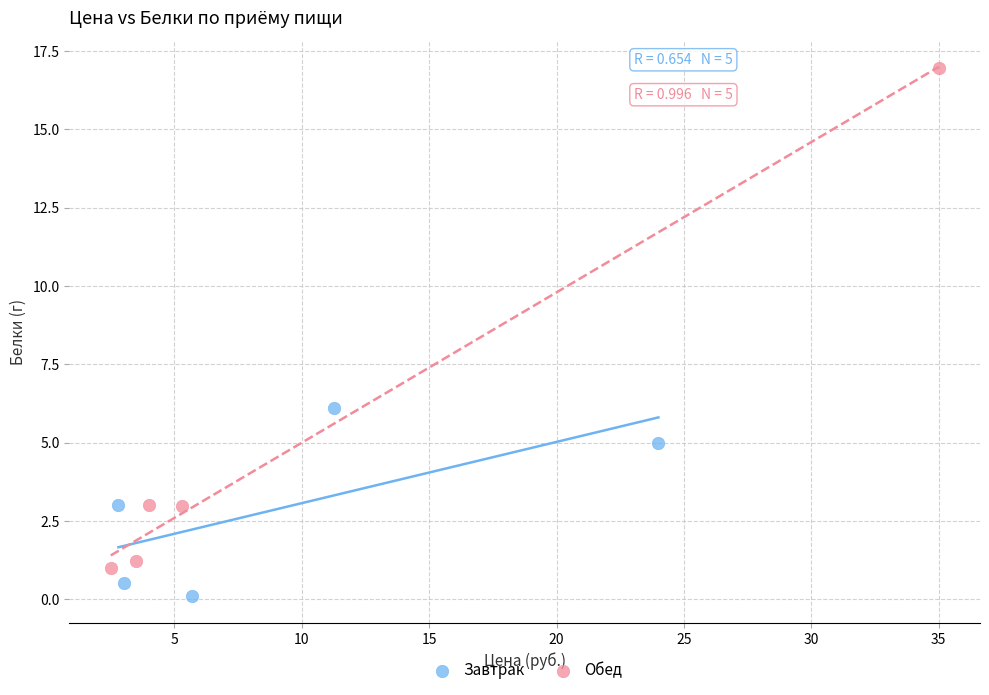

What are all the series names shown in the legend?

Завтрак, Обед